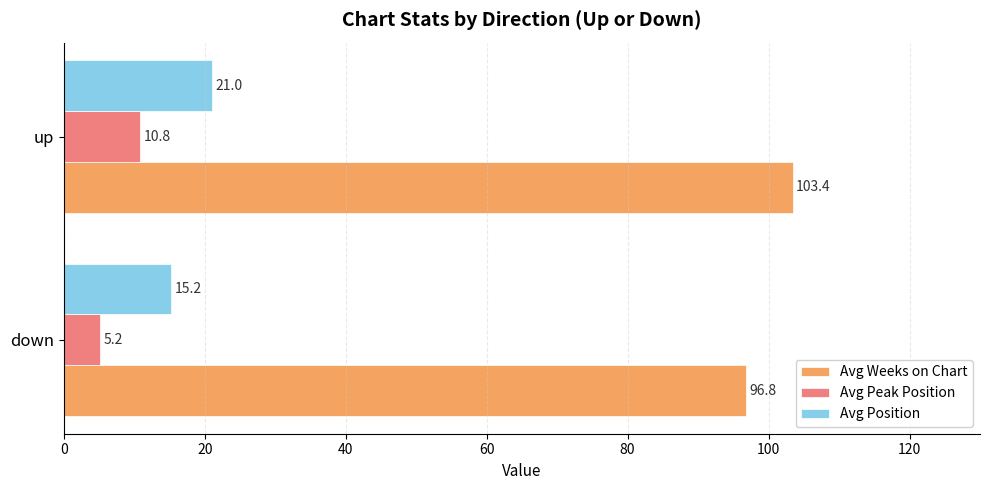

Rank the series by their maximum value, from lowest to highest.

Avg Peak Position, Avg Position, Avg Weeks on Chart